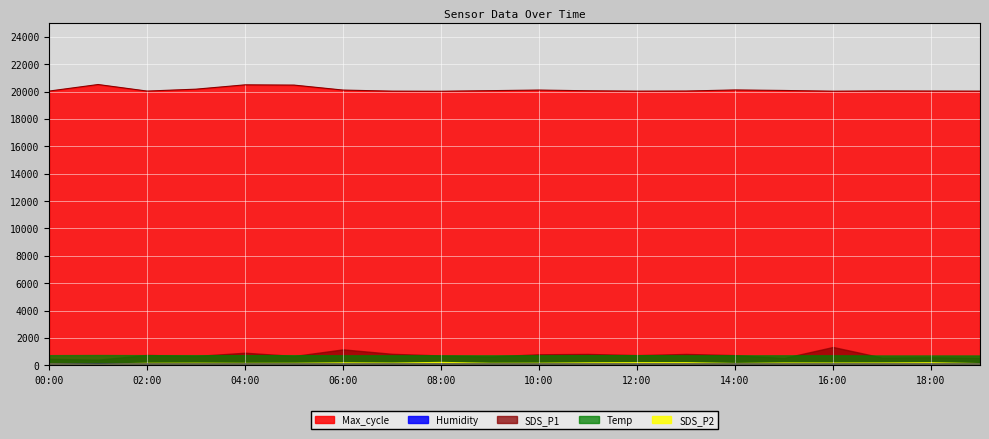

What are all the series names shown in the legend?

SDS_P1, SDS_P2, Temp, Humidity, Max_cycle